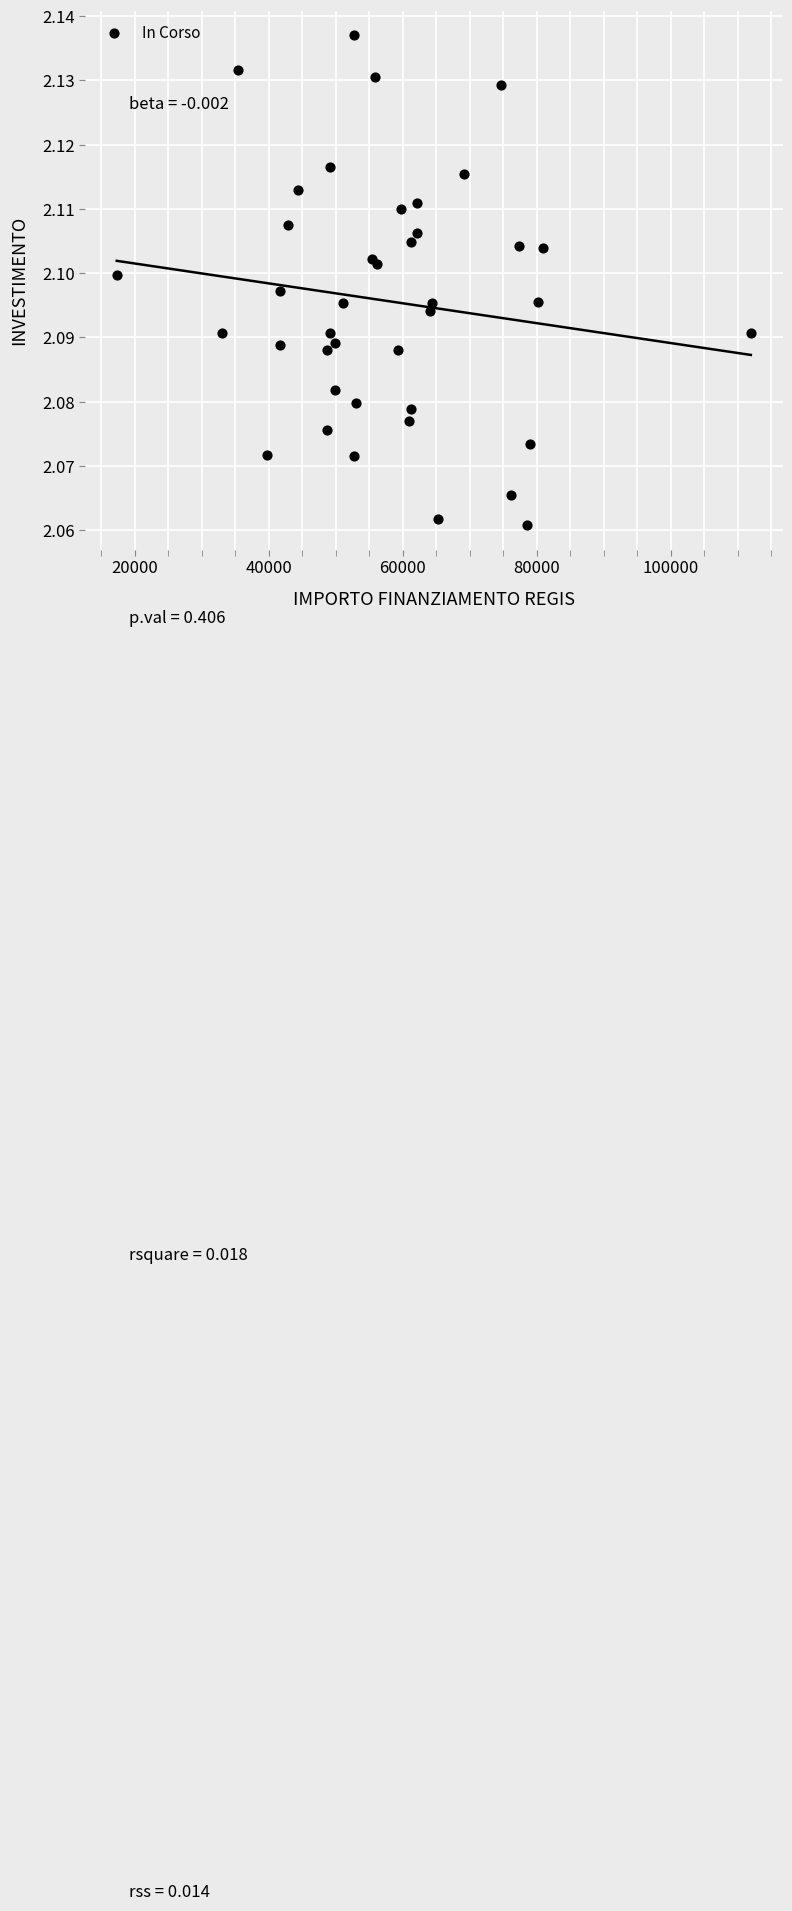

What is the range of X values (max minus min)?

94665.7